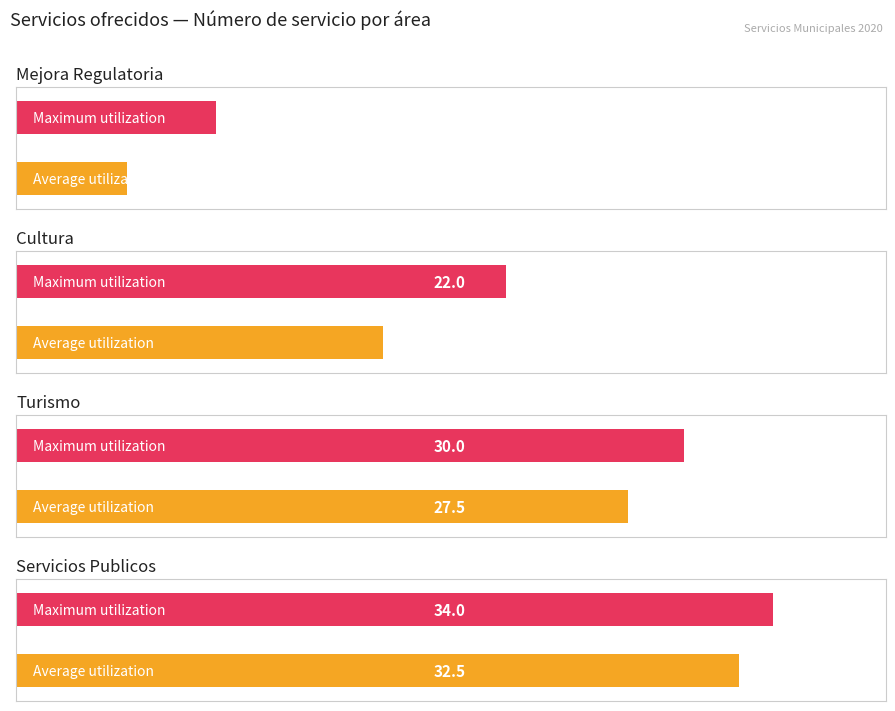

Are the bars horizontal?

Yes